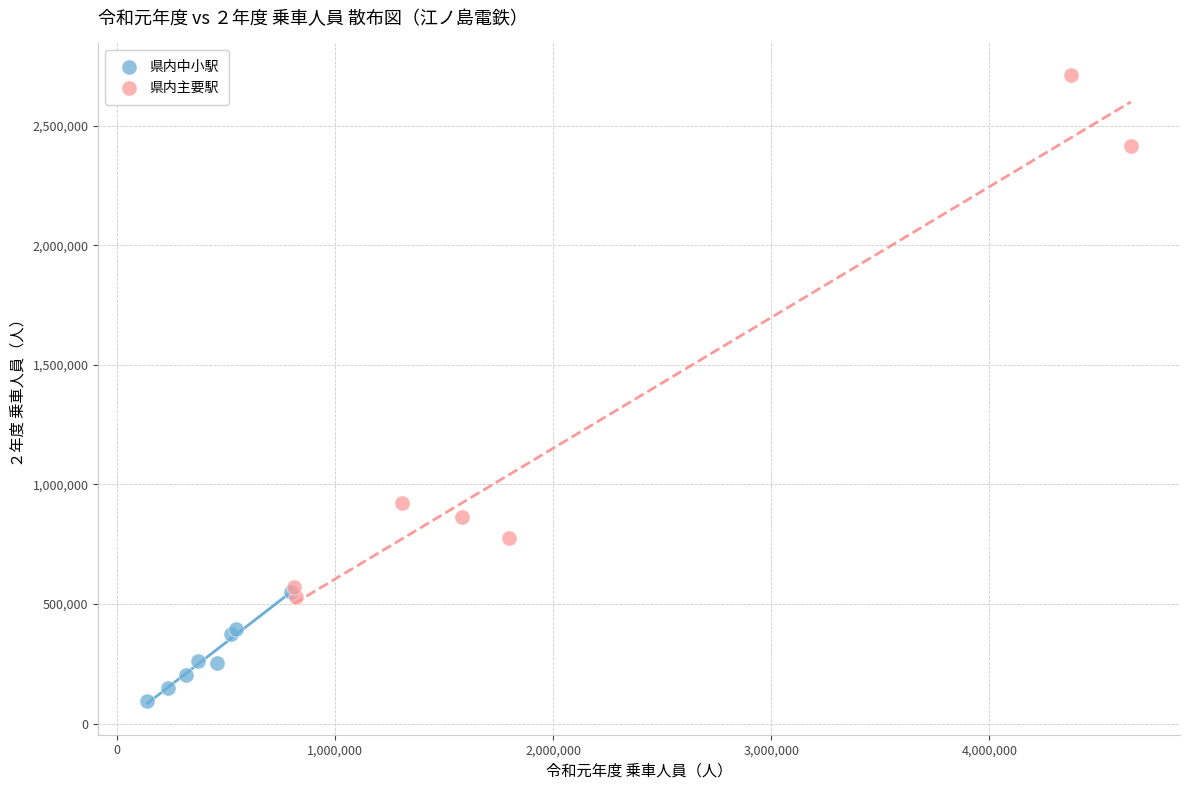

Which series has the widest spread of Y values?

県内主要駅